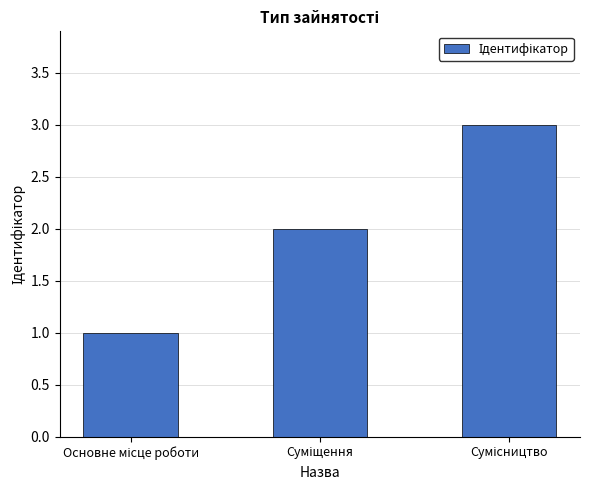

Are the bars grouped side by side (vs. stacked)?

No